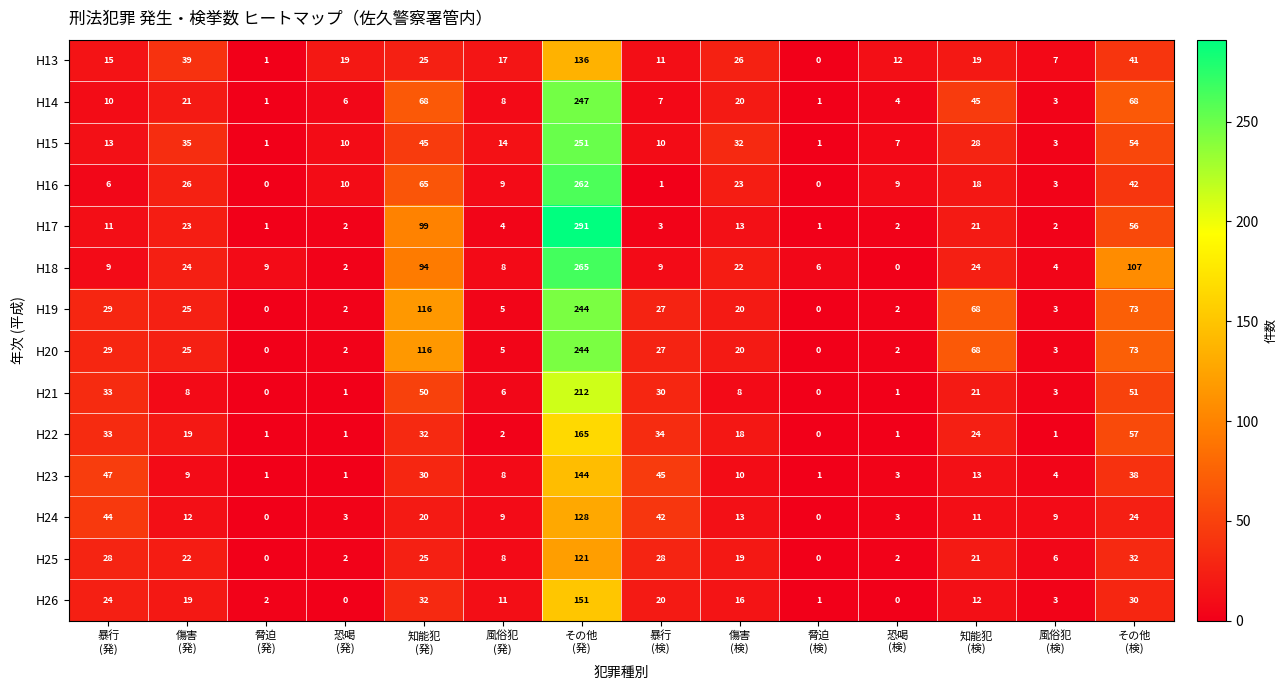

What is the maximum value shown in the chart?

291